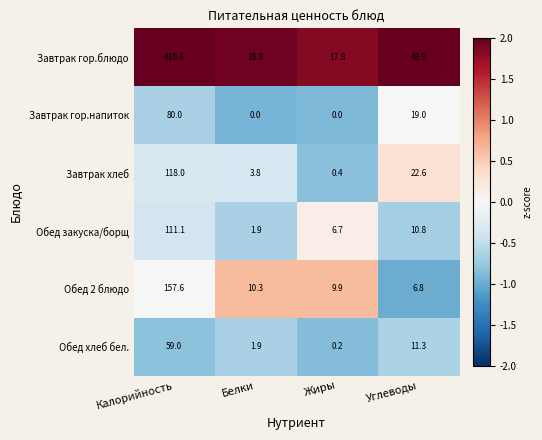

Reading left to right, extract all data points from this chart.

Завтрак гор.блюдо: Калорийность=410.6	Белки=18.8	Жиры=17.8	Углеводы=43.9
Завтрак гор.напиток: Калорийность=80.0	Белки=0.0	Жиры=0.0	Углеводы=19.0
Завтрак хлеб: Калорийность=118.0	Белки=3.8	Жиры=0.4	Углеводы=22.6
Обед закуска/борщ: Калорийность=111.1	Белки=1.9	Жиры=6.7	Углеводы=10.8
Обед 2 блюдо: Калорийность=157.6	Белки=10.3	Жиры=9.9	Углеводы=6.8
Обед хлеб бел.: Калорийность=59.0	Белки=1.9	Жиры=0.2	Углеводы=11.3